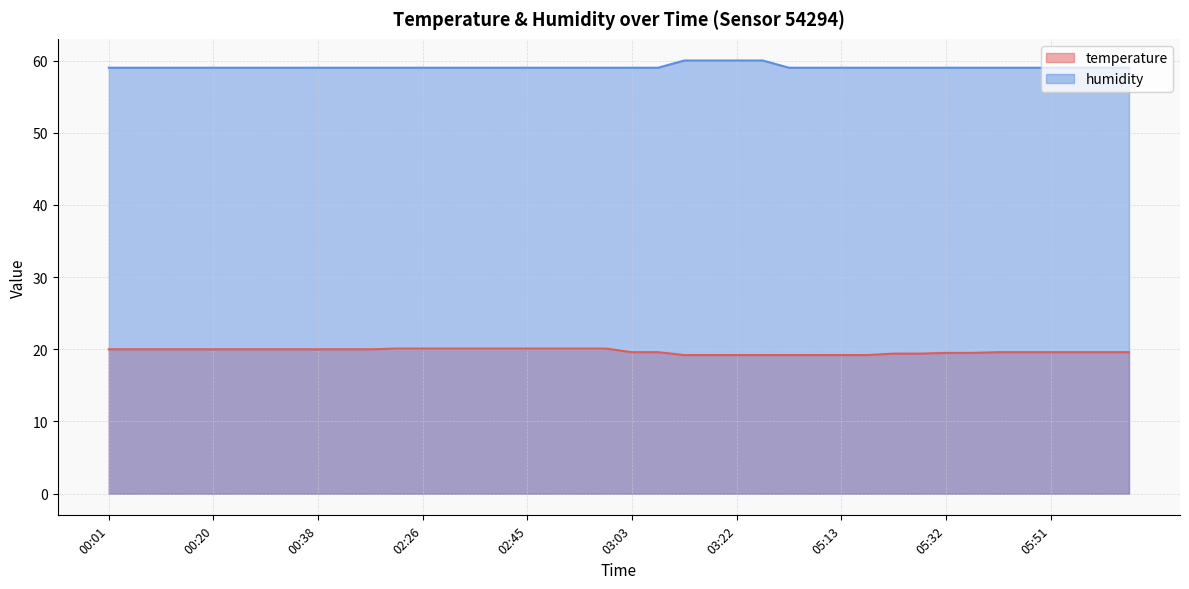

What is the label of the 6th point from the left?

00:24